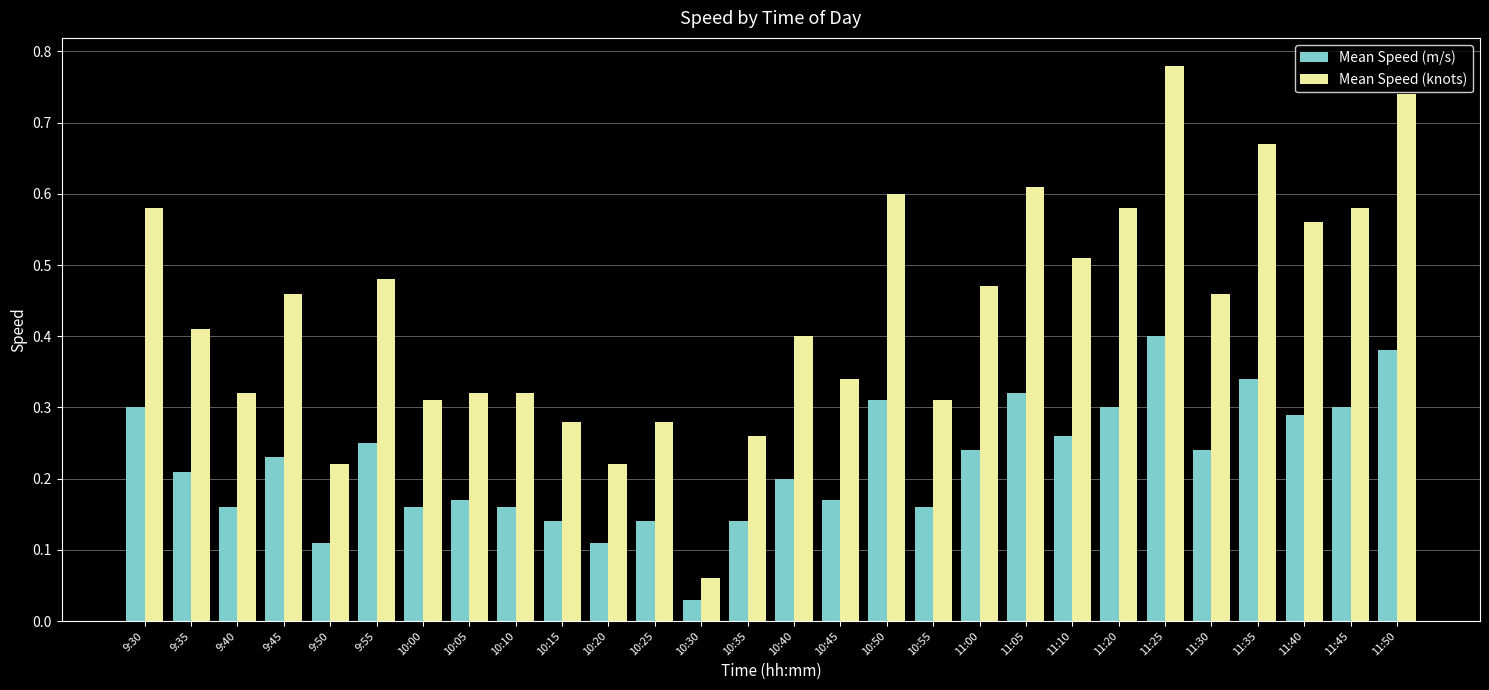

At how many categories does at least one series exceed 0?

28